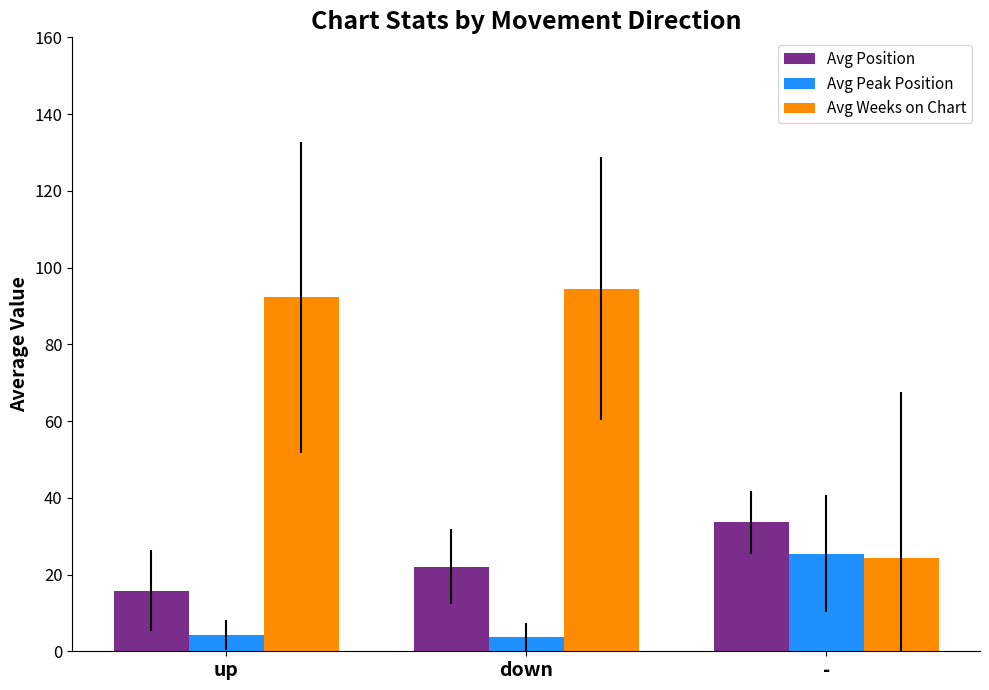

How many distinct data groups are displayed?

3